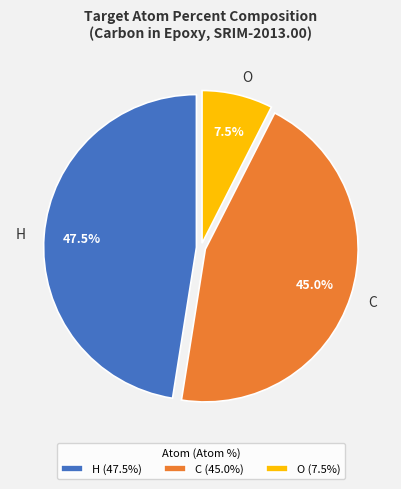

True or false: C accounts for 45% of the total.

True